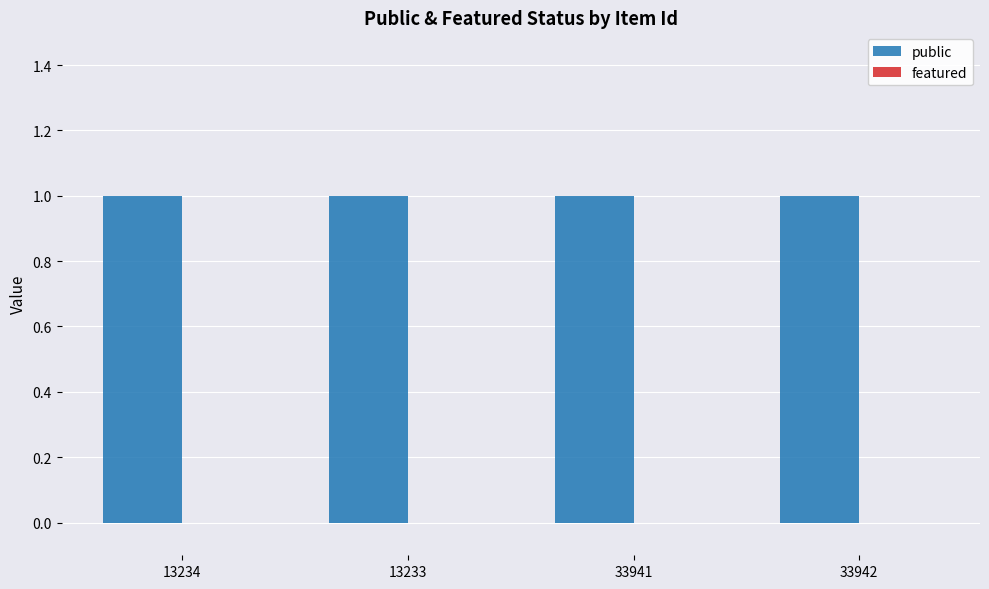

At how many categories does at least one series exceed 0?

4